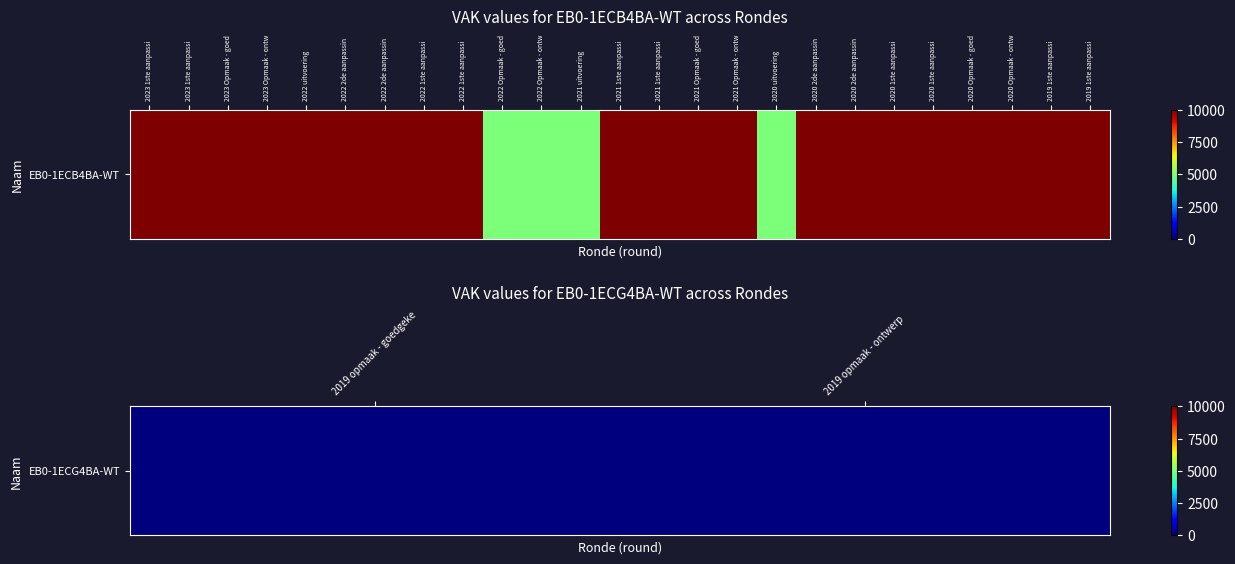

At which category does the chart reach its peak across all series?

2023 1ste aanpassi